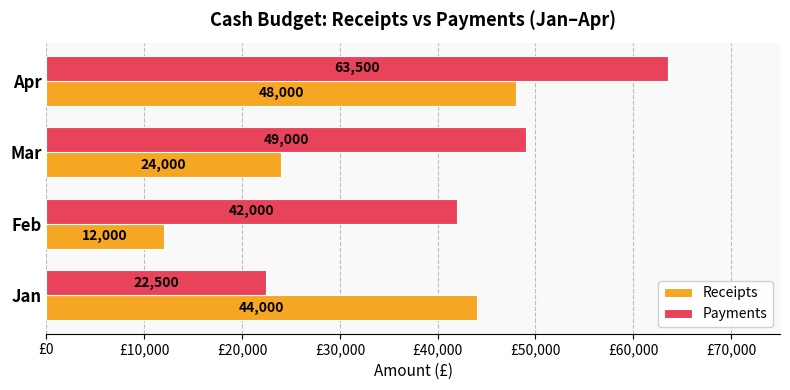

The Receipts series shows 24000 at Mar. True or false?

True